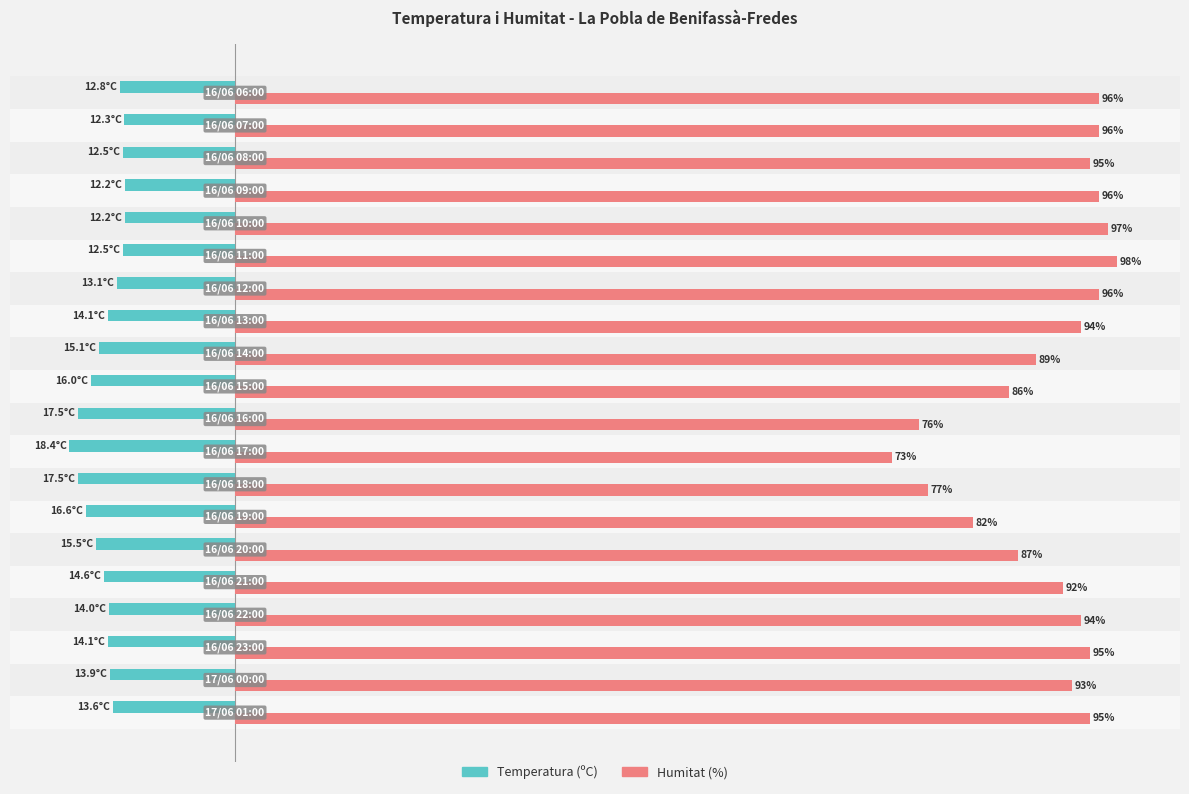

Which series has the largest total across all categories?

Humitat (%)